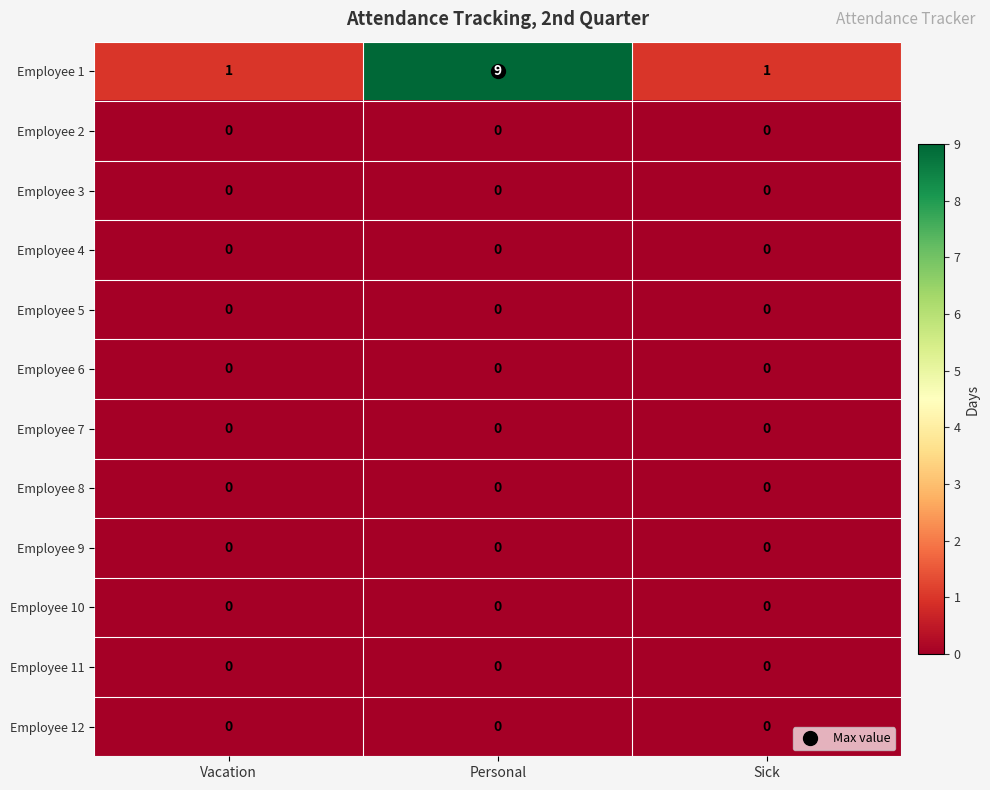

What is the greatest value displayed?

9